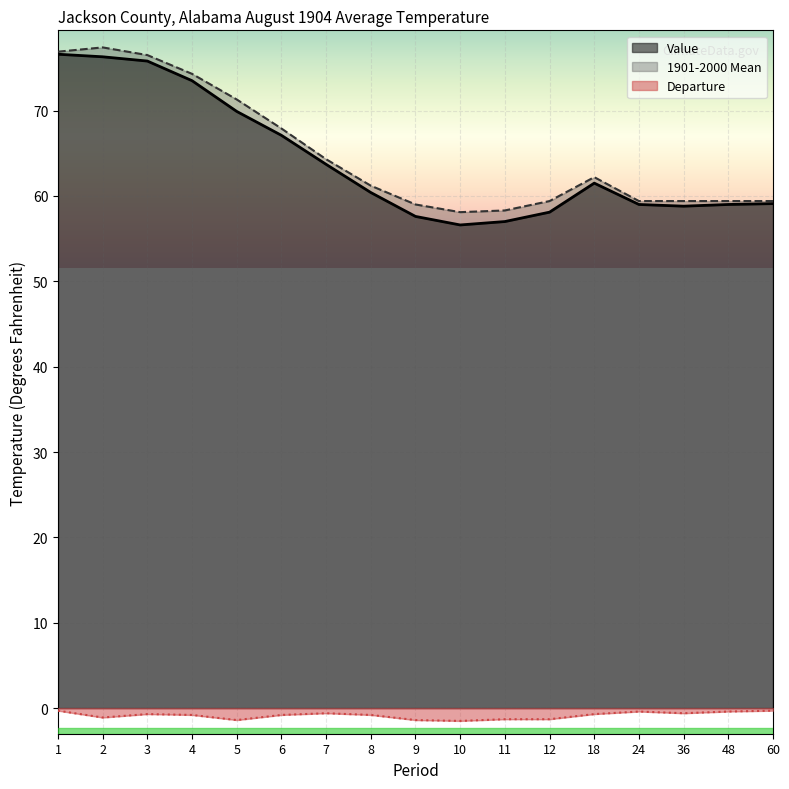

How many lines are shown in the chart?

3